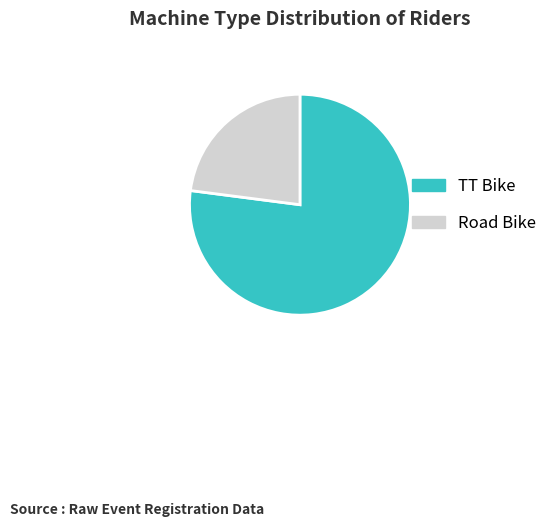

Does any single category account for the majority?

Yes